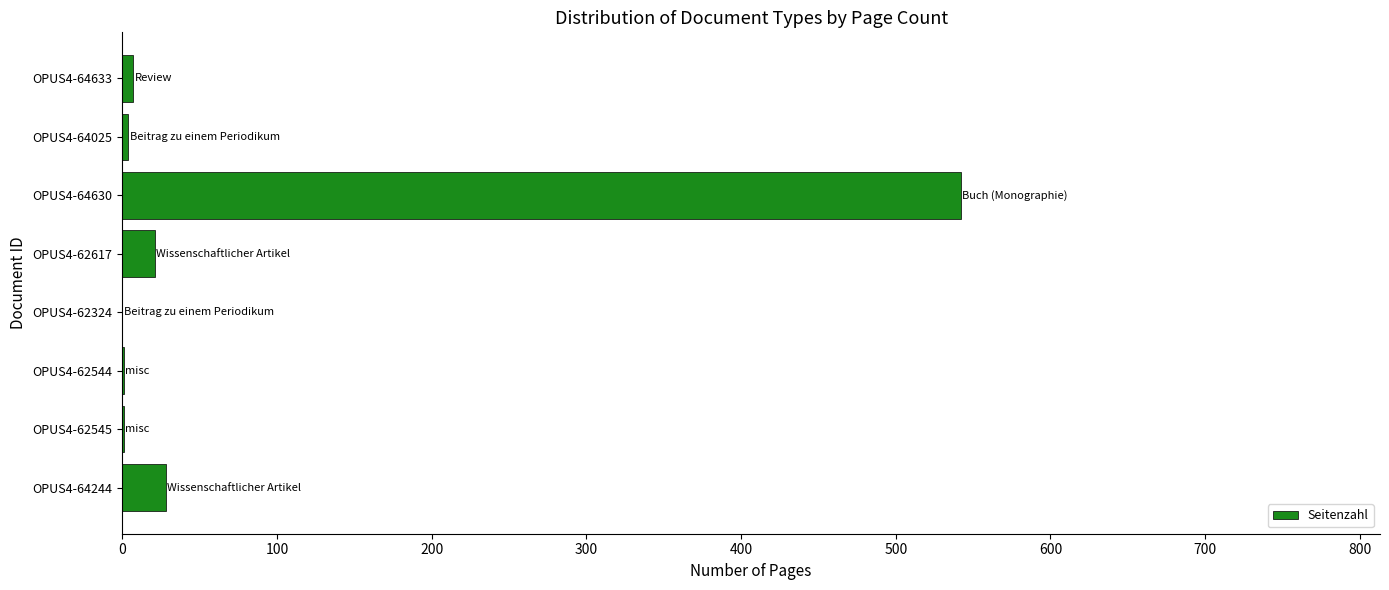

What is the sum of all values?

604